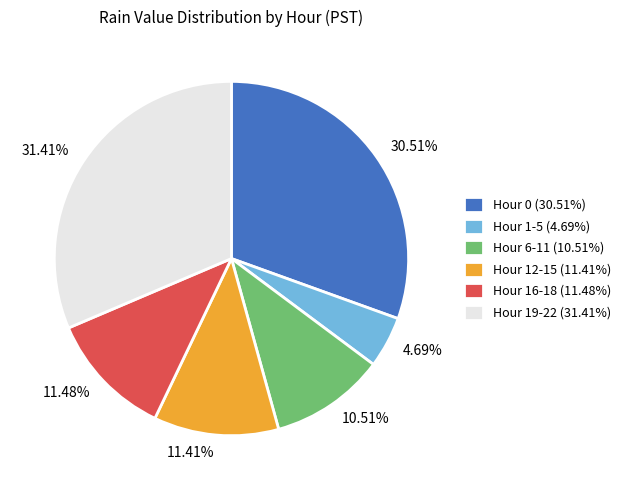

How many segments does this pie chart have?

6